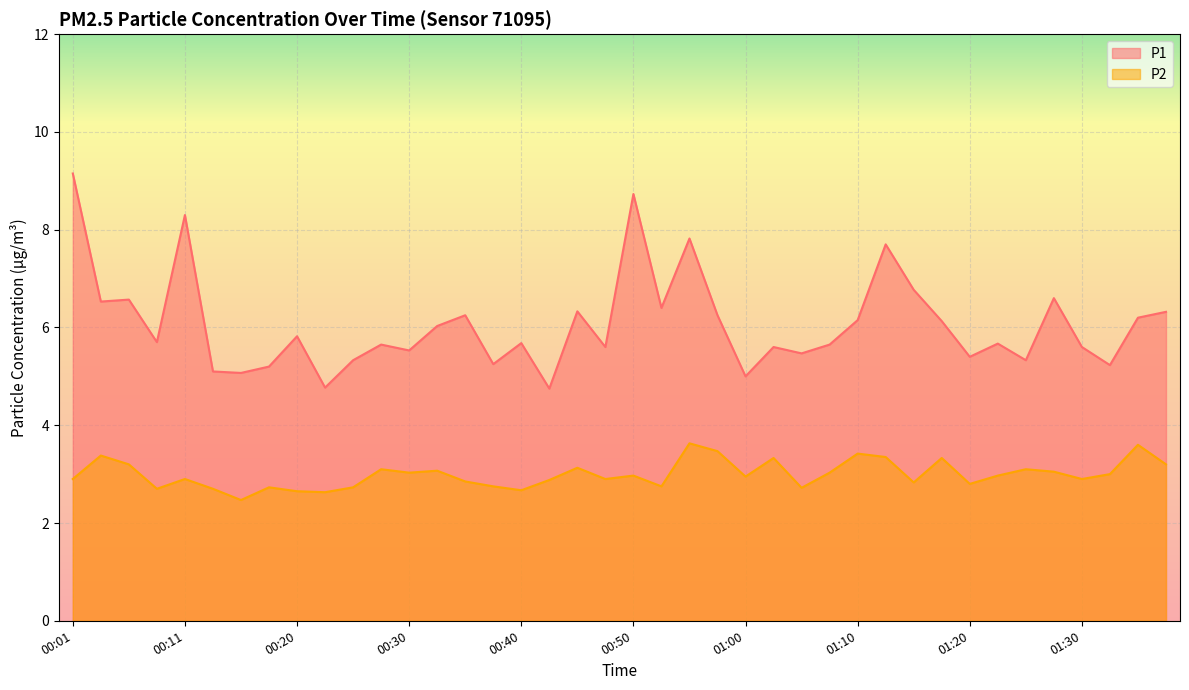

True or false: P1 and P2 cross at least once.

False